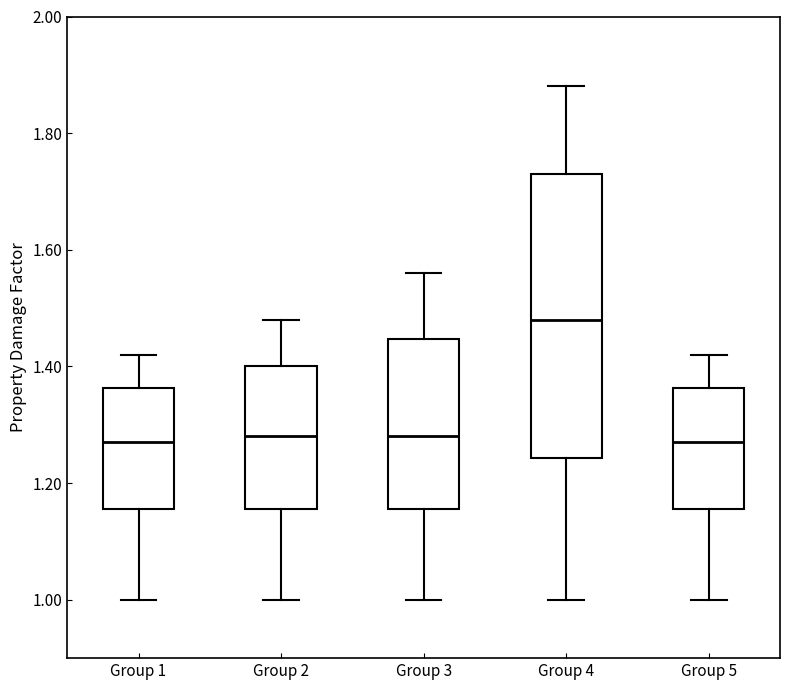

Where does the upper whisker of the box for Group 2 end on the y-axis? The values are not printed on the chart, so give them approximately, as read against the axis.

1.48